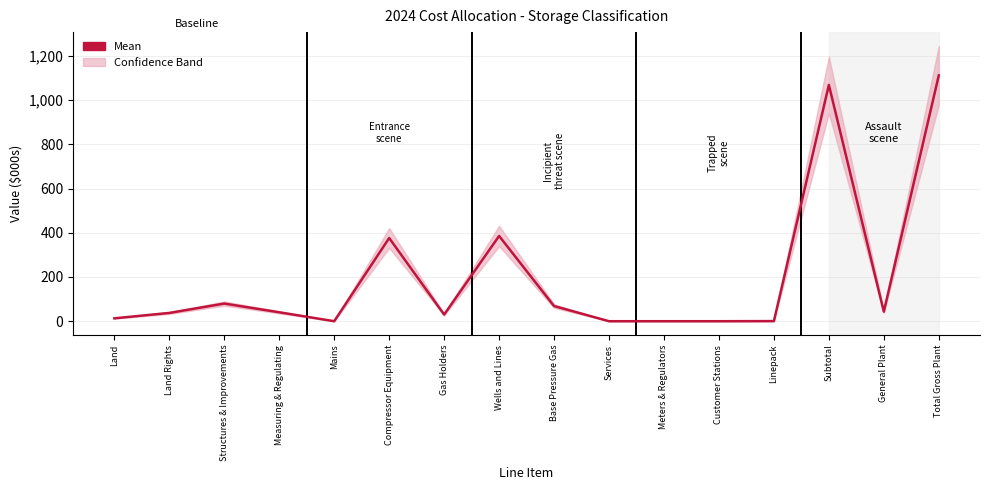

Where does the data first go above 40?

Structures & Improvements